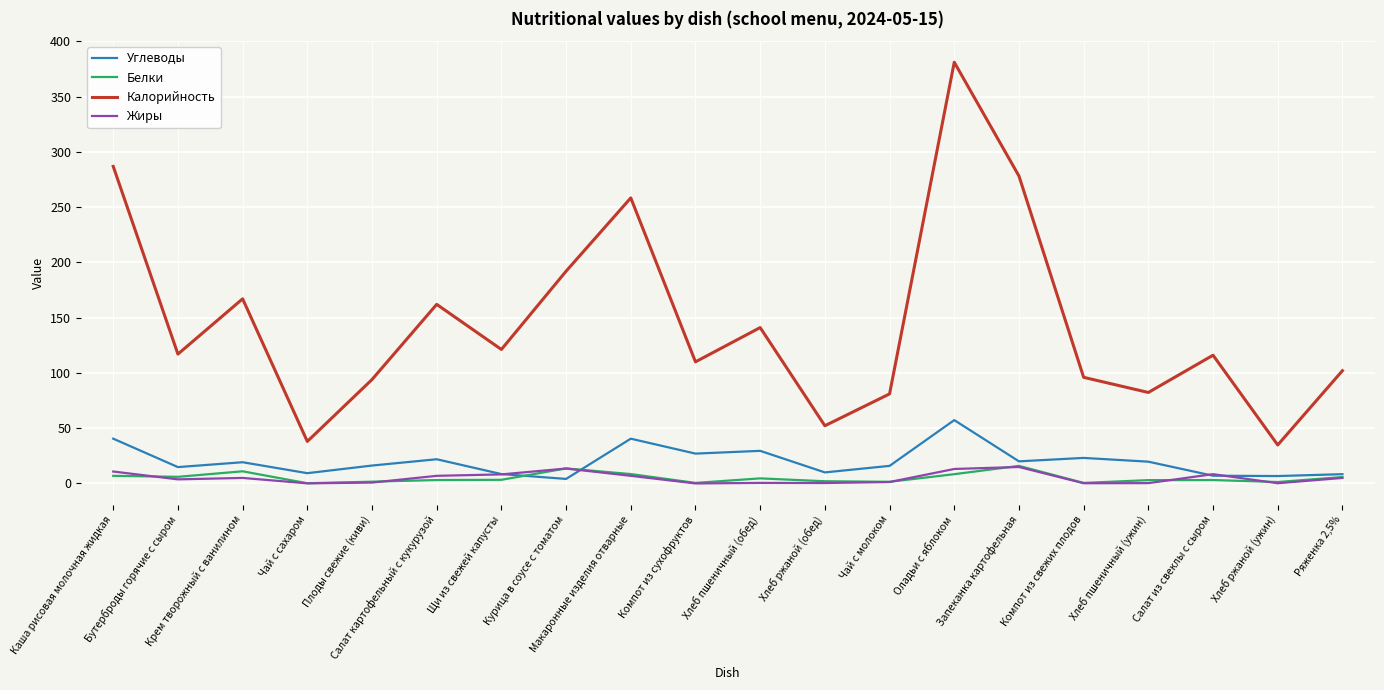

What is the difference between the maximum and minimum values in the Калорийность series?

346.2